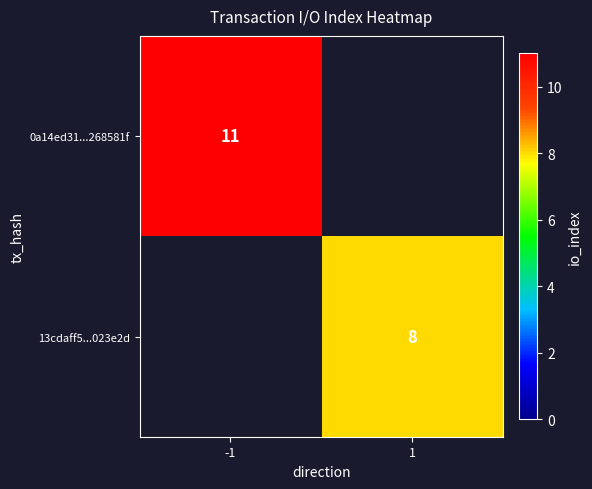

True or false: 0a14ed31...268581f has a value of 15.7 at -1.

False